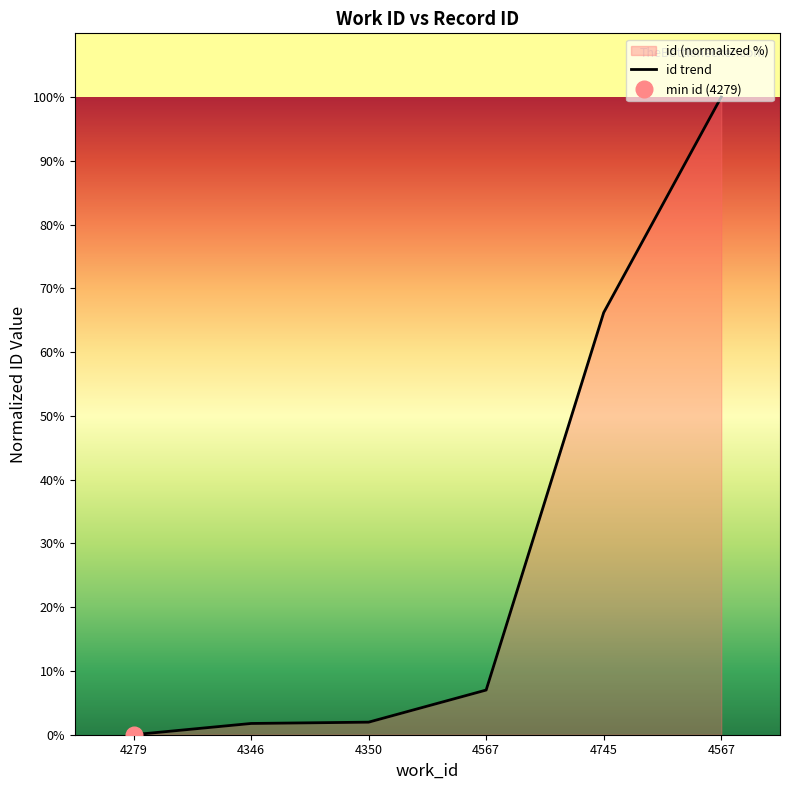

How many values exceed 7?

3